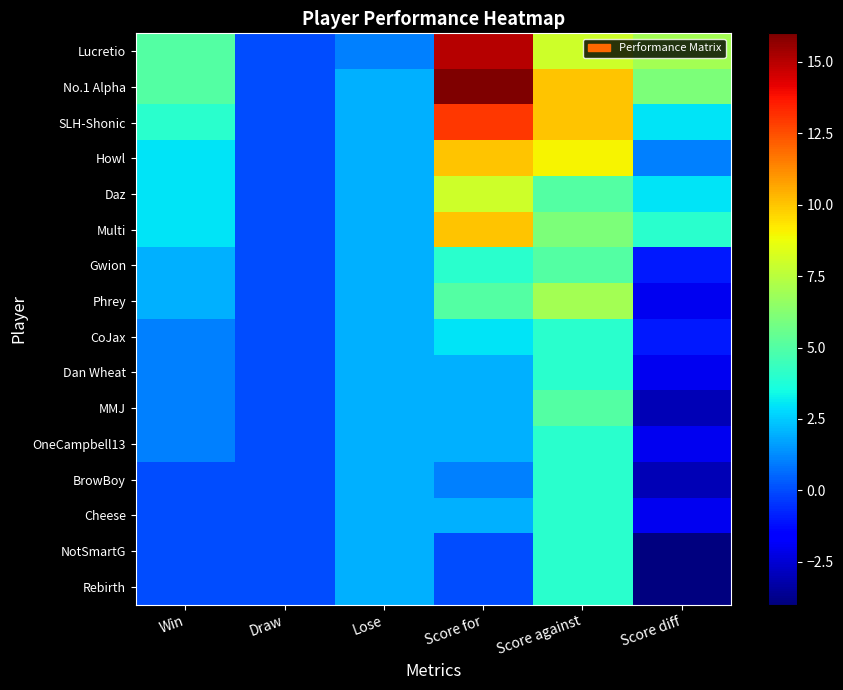

Reading left to right, extract all data points from this chart.

Lucretio: Win=5	Draw=0	Lose=1	Score for=15	Score against=8	Score diff=7
No.1 Alpha: Win=5	Draw=0	Lose=2	Score for=16	Score against=10	Score diff=6
SLH-Shonic: Win=4	Draw=0	Lose=2	Score for=13	Score against=10	Score diff=3
Howl: Win=3	Draw=0	Lose=2	Score for=10	Score against=9	Score diff=1
Daz: Win=3	Draw=0	Lose=2	Score for=8	Score against=5	Score diff=3
Multi: Win=3	Draw=0	Lose=2	Score for=10	Score against=6	Score diff=4
Gwion: Win=2	Draw=0	Lose=2	Score for=4	Score against=5	Score diff=-1
Phrey: Win=2	Draw=0	Lose=2	Score for=5	Score against=7	Score diff=-2
CoJax: Win=1	Draw=0	Lose=2	Score for=3	Score against=4	Score diff=-1
Dan Wheat: Win=1	Draw=0	Lose=2	Score for=2	Score against=4	Score diff=-2
MMJ: Win=1	Draw=0	Lose=2	Score for=2	Score against=5	Score diff=-3
OneCampbell13: Win=1	Draw=0	Lose=2	Score for=2	Score against=4	Score diff=-2
BrowBoy: Win=0	Draw=0	Lose=2	Score for=1	Score against=4	Score diff=-3
Cheese: Win=0	Draw=0	Lose=2	Score for=2	Score against=4	Score diff=-2
NotSmartG: Win=0	Draw=0	Lose=2	Score for=0	Score against=4	Score diff=-4
Rebirth: Win=0	Draw=0	Lose=2	Score for=0	Score against=4	Score diff=-4